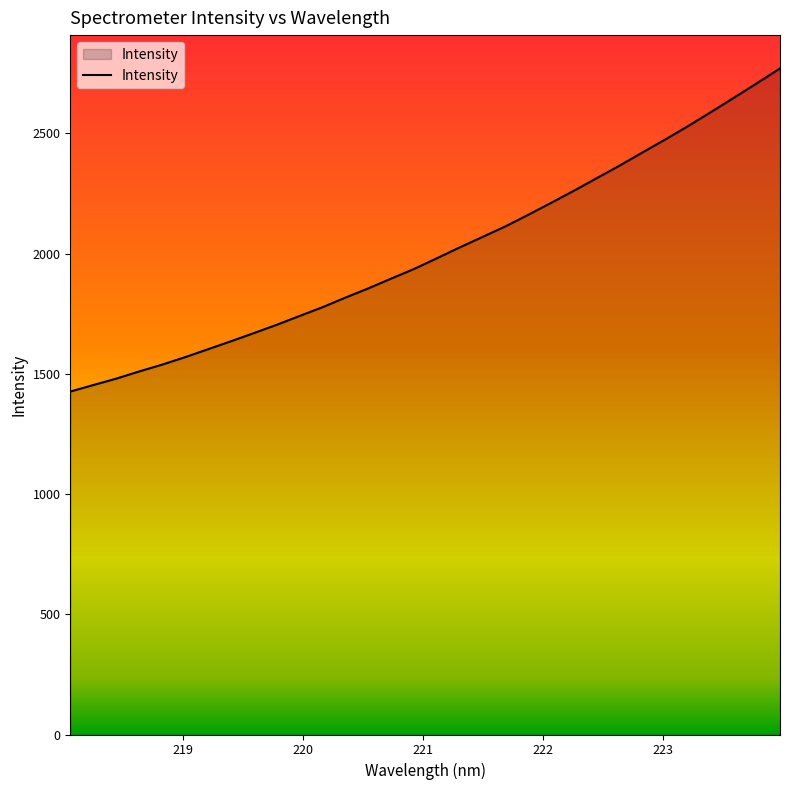

What is the greatest value displayed?

2770.3